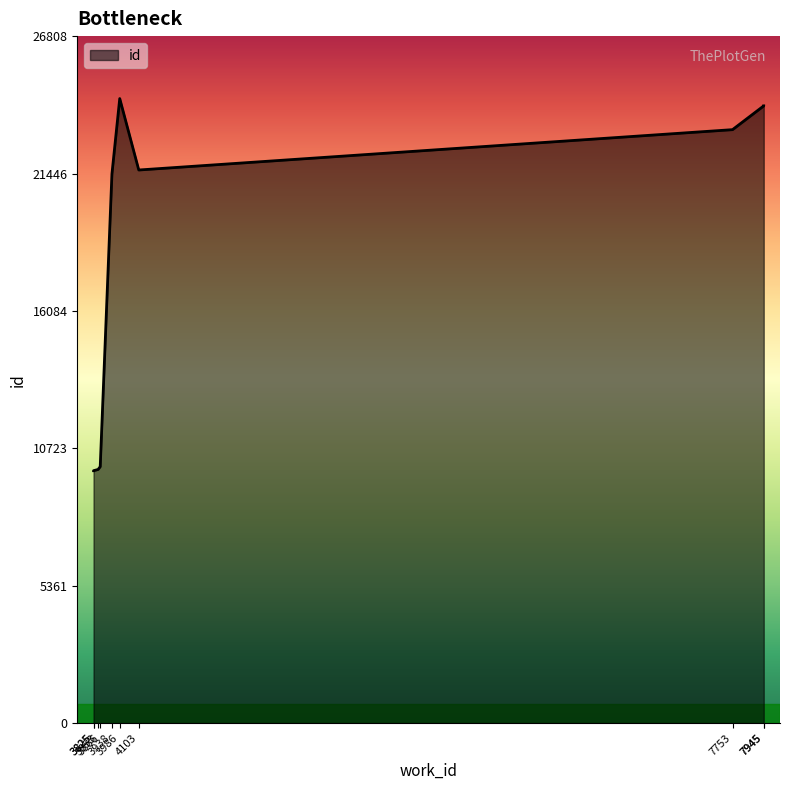

How many points are lower than both their immediate neighbors (excluding endpoints)?

1